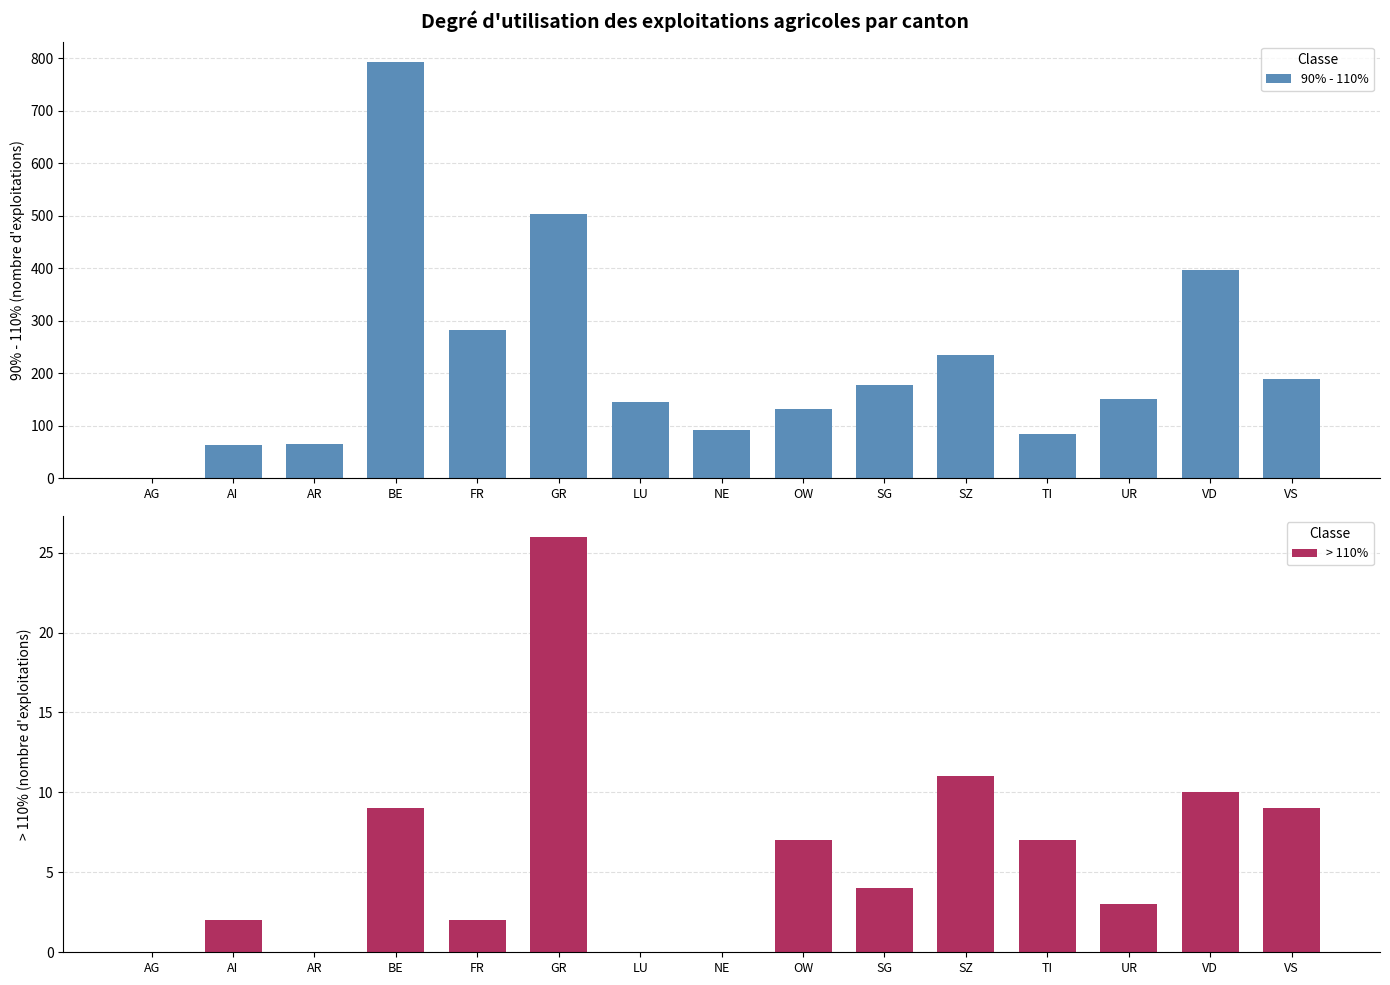

Which category has the highest value across all series?

BE